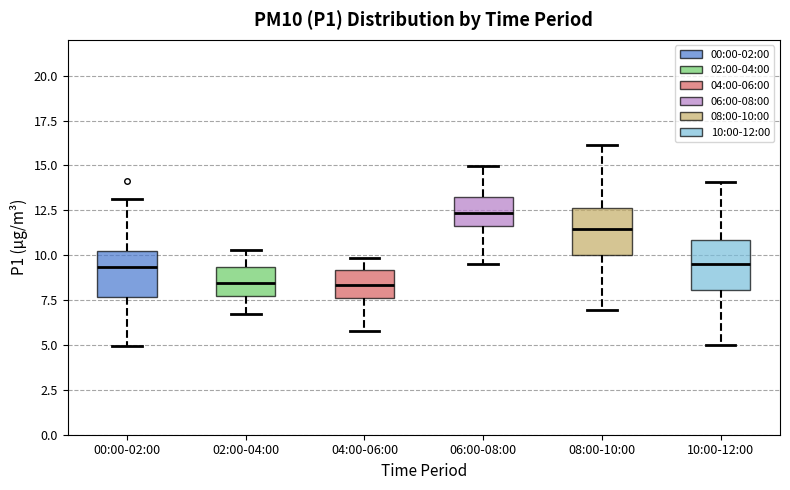

Where is the upper edge of the box for 10:00-12:00 on the y-axis? The values are not printed on the chart, so give them approximately, as read against the axis.

11.0